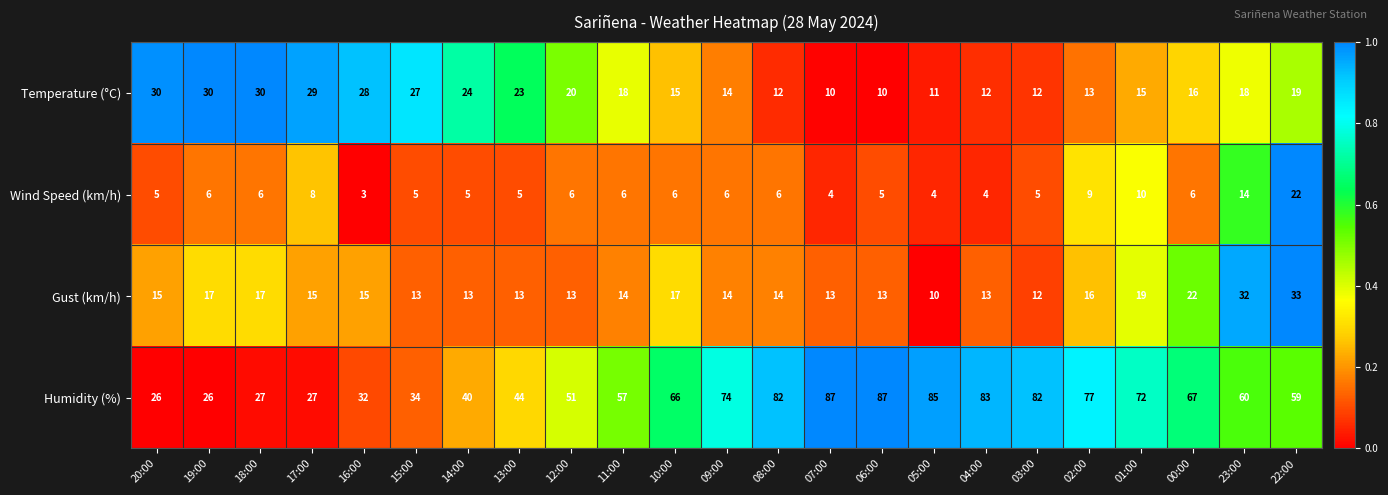

At 23:00, list the series in order from smallest to largest.

Wind Speed (km/h), Temperature (°C), Gust (km/h), Humidity (%)